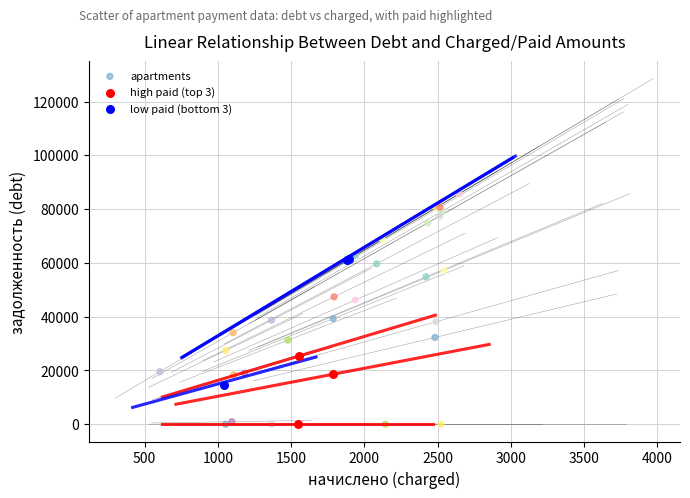

Which series contains the highest Y value?

apartments